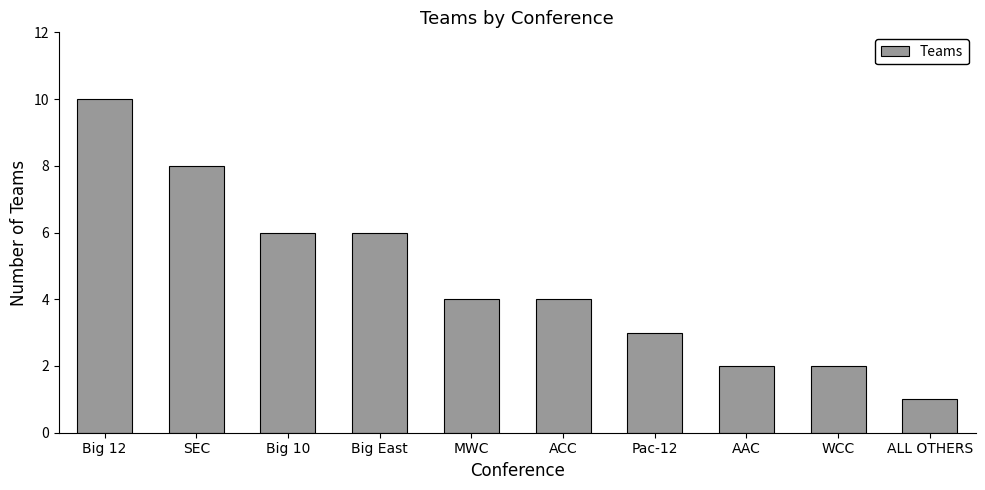

Which category has the lowest value across all series?

ALL OTHERS